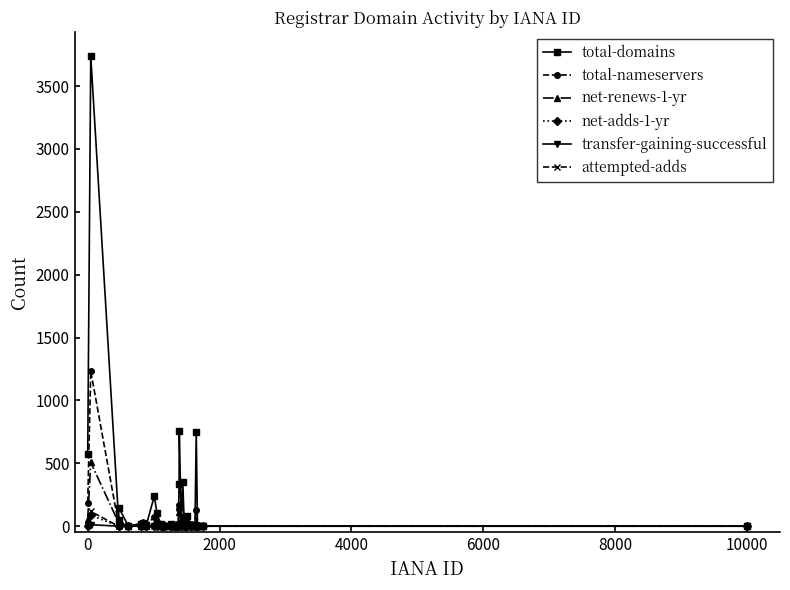

Is this an area chart (filled region under the line)?

No